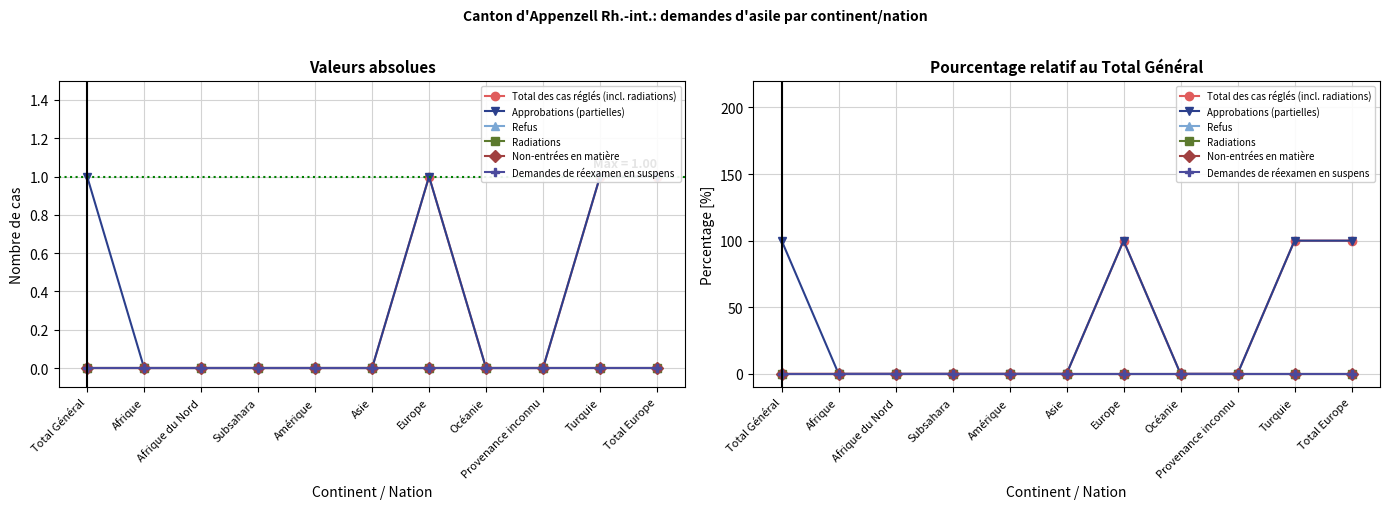

Rank the categories by Total des cas réglés (incl. radiations) value from highest to lowest.

Europe, Turquie, Total Europe, Total Général, Afrique, Afrique du Nord, Subsahara, Amérique, Asie, Océanie, Provenance inconnu